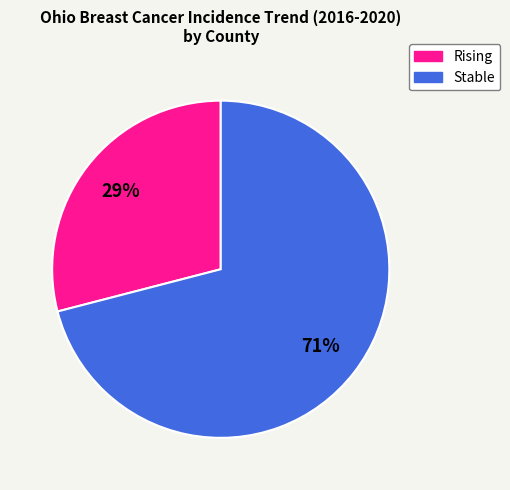

To the nearest percent, what is the difference between the largest and smallest slice percentages?

42%